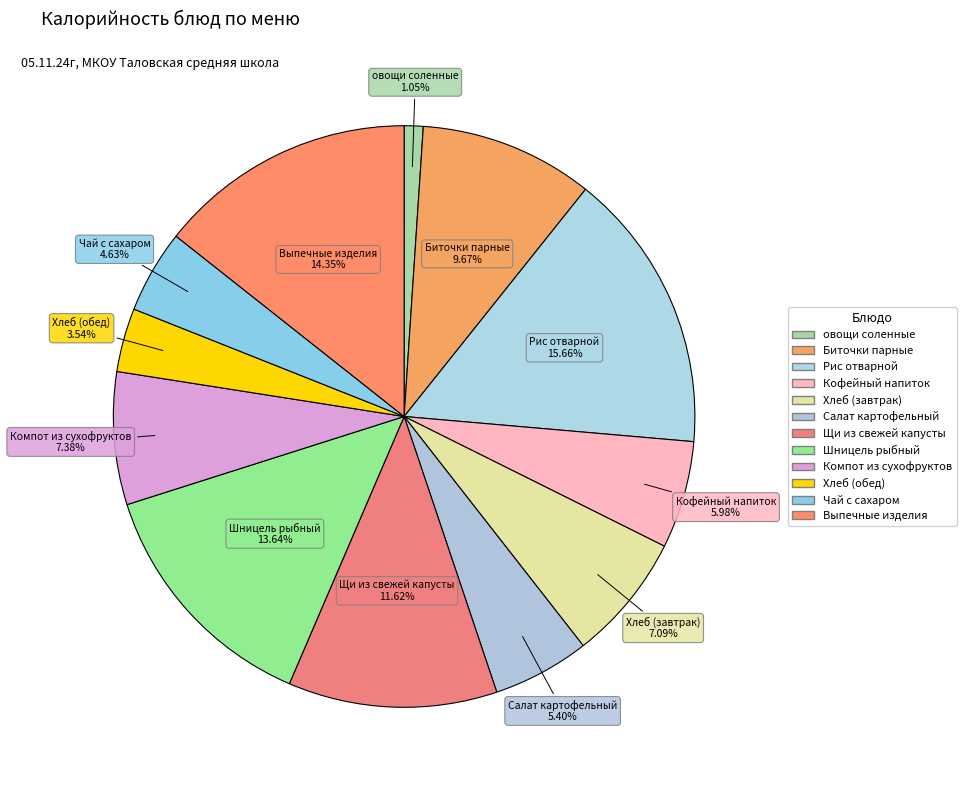

How many slices are in this pie chart?

12